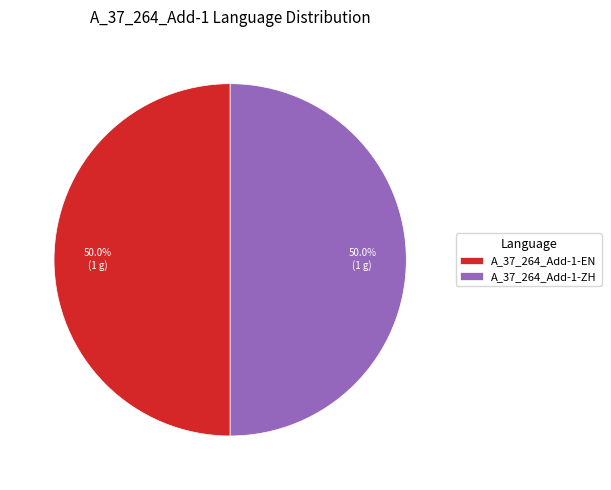

How much of the chart is everything except A_37_264_Add-1-EN?

50.0%